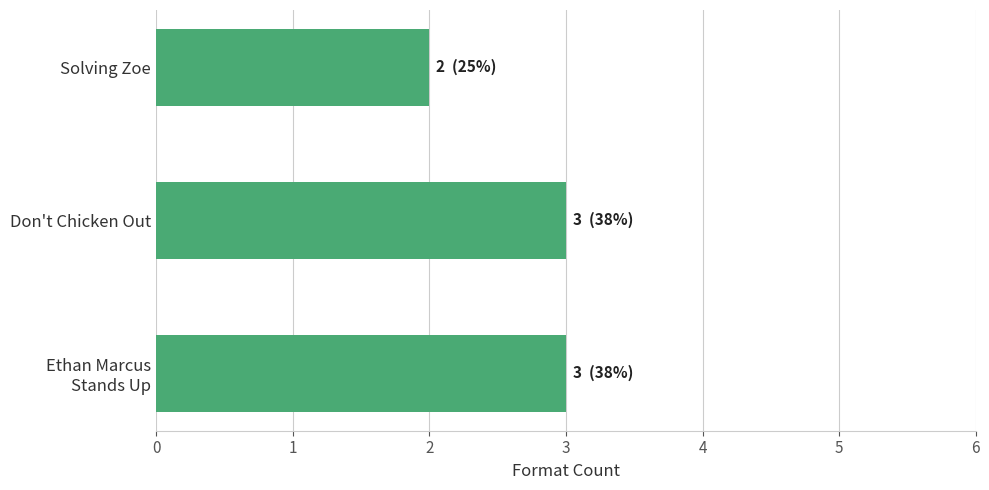

Reading bottom to top, list all the values displayed in this chart.

3	3	2